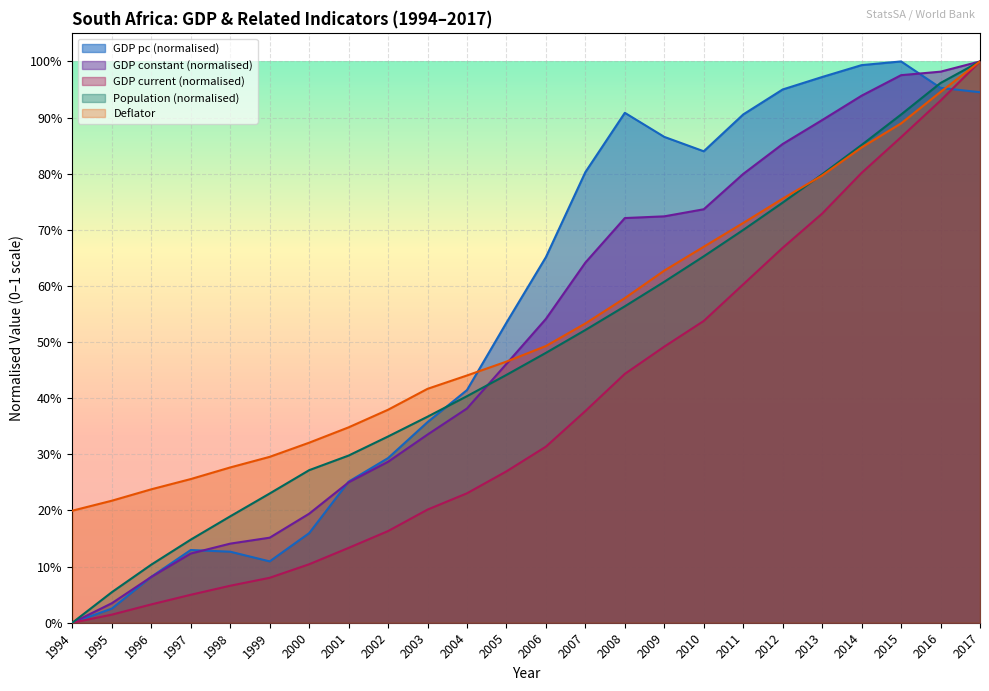

Which series ends up on top after the final intersection of deflator and gdp pc?

deflator